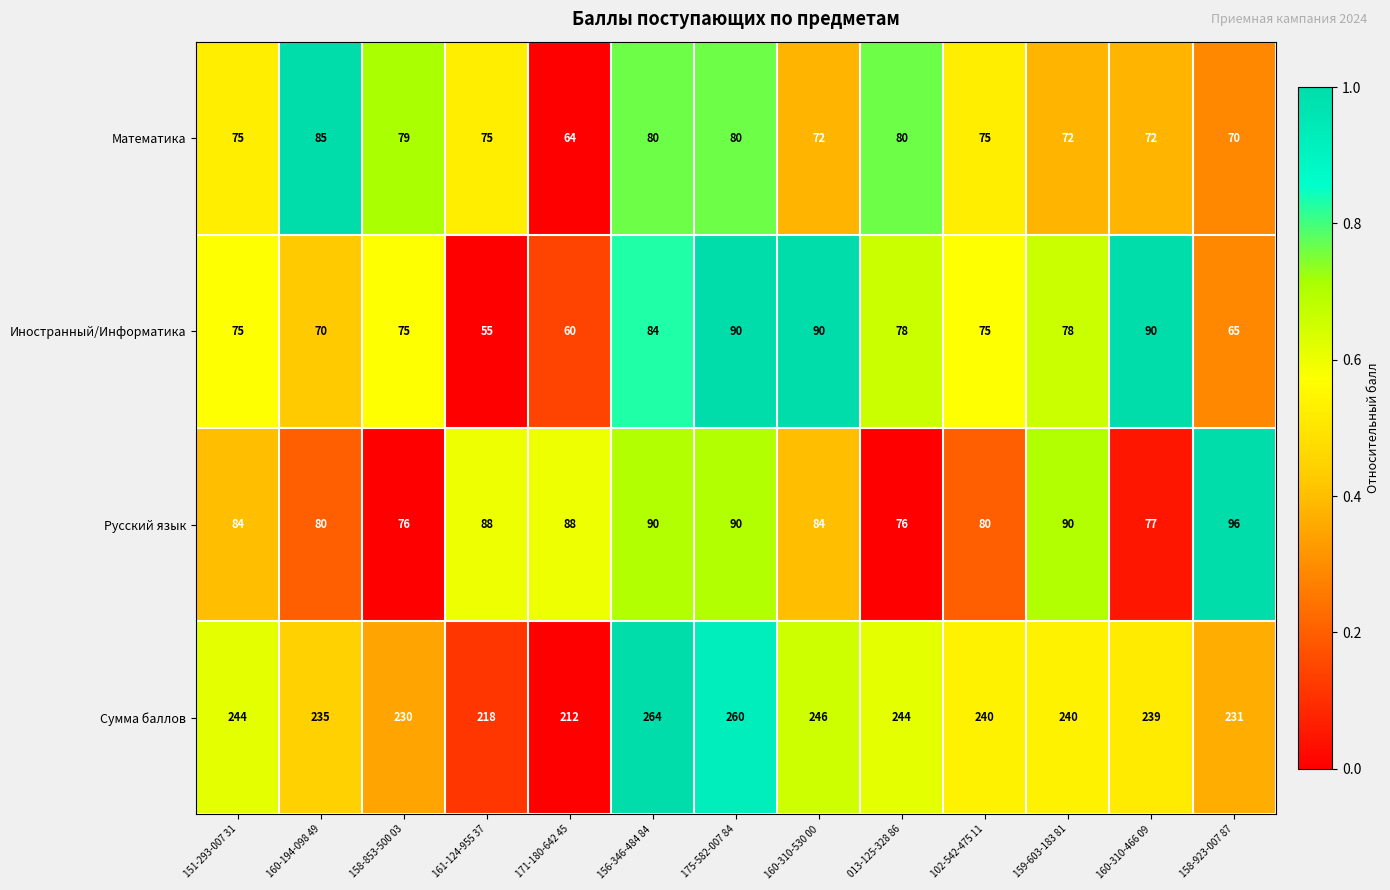

What is the greatest value displayed?

264